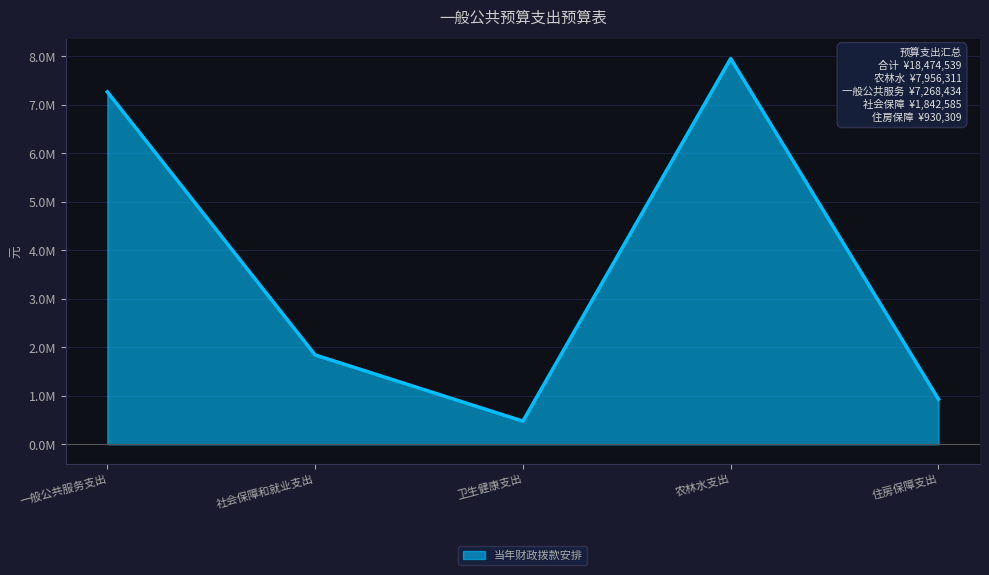

Which category has the lowest value across all series?

卫生健康支出